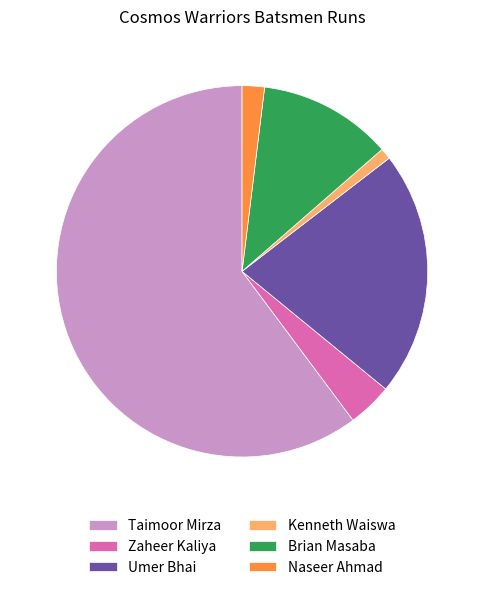

True or false: Umer Bhai accounts for 33% of the total.

False